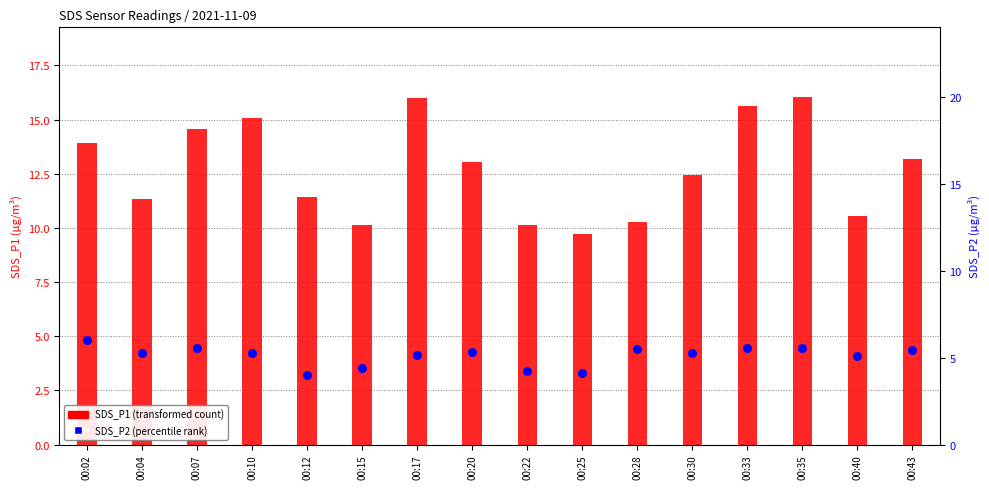

At which category is the sum across all series the highest?

00:35